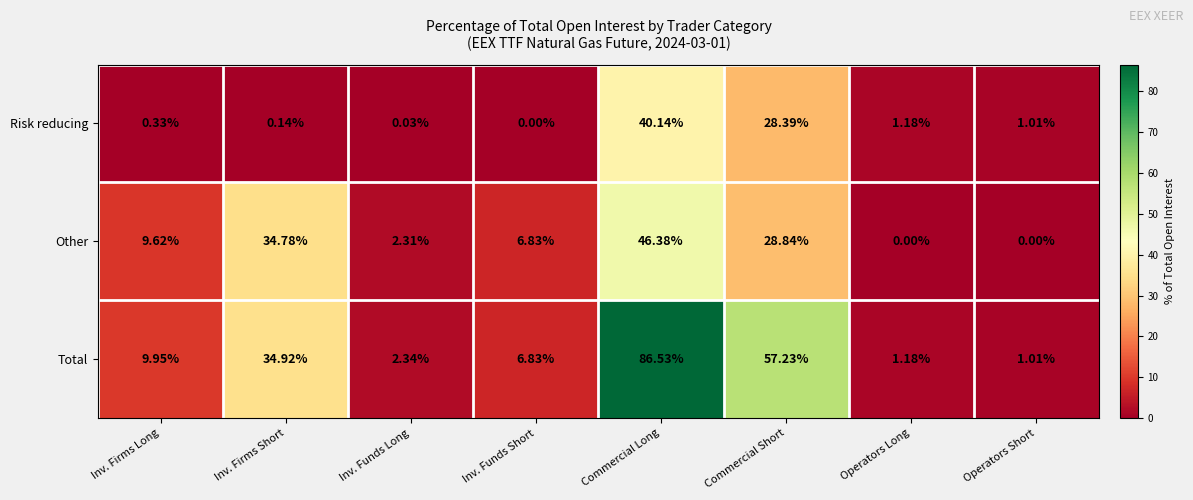

What is the difference between the highest and lowest values at Inv. Firms Long?

9.6